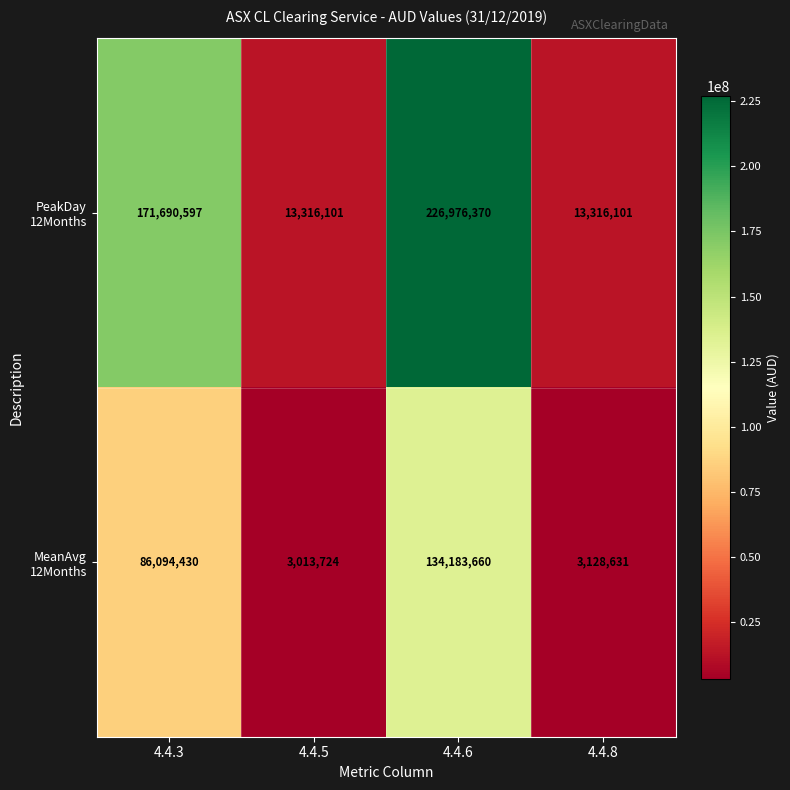

What is the smallest value displayed?

3013724